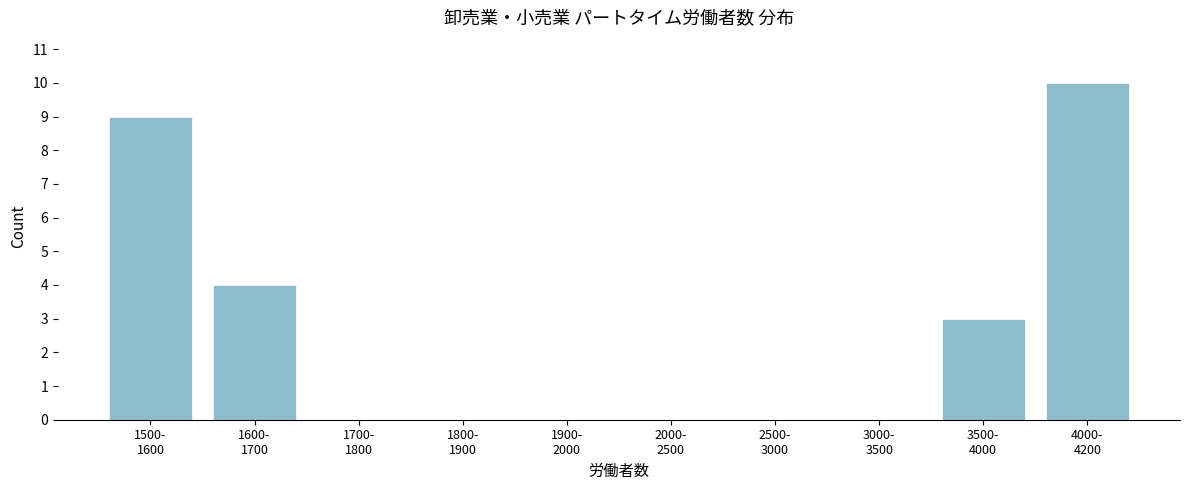

What is the sum of all values?

26